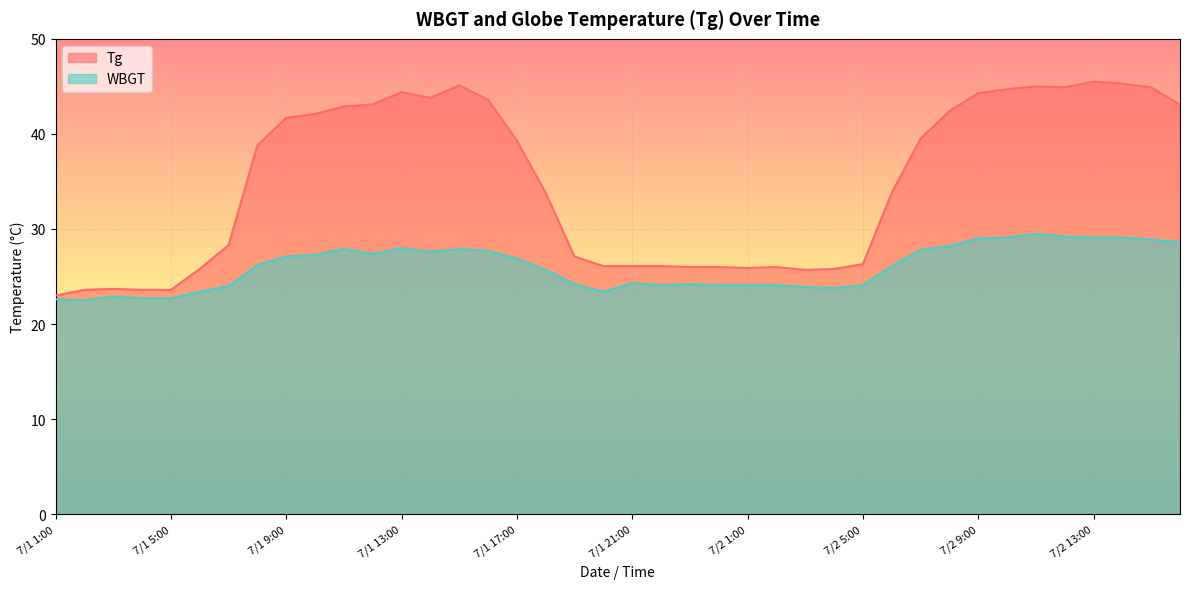

At which category does Tg reach its first local valley?

7/1 14:00